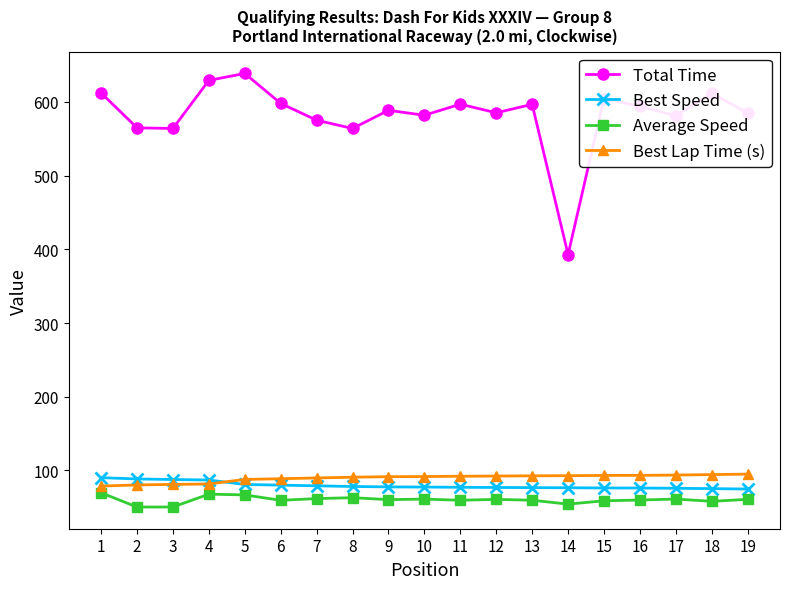

Is the value of Best Speed at 3 greater than the value of Average Speed at 1?

Yes